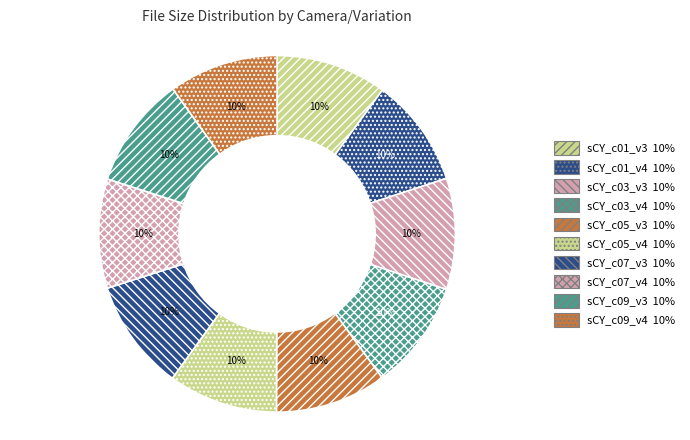

Rank the categories by value from lowest to highest.

sCY_c01_v4, sCY_c07_v4, sCY_c03_v4, sCY_c09_v4, sCY_c05_v4, sCY_c01_v3, sCY_c03_v3, sCY_c07_v3, sCY_c05_v3, sCY_c09_v3